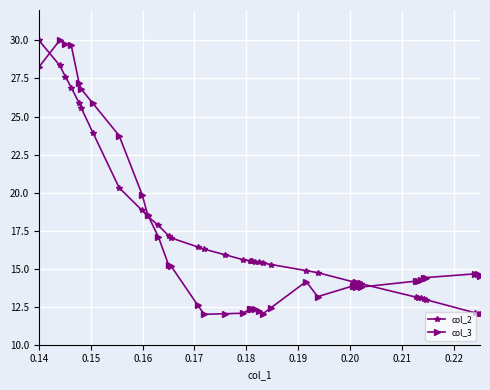

How many intersections are there between col_2 and col_3?

3